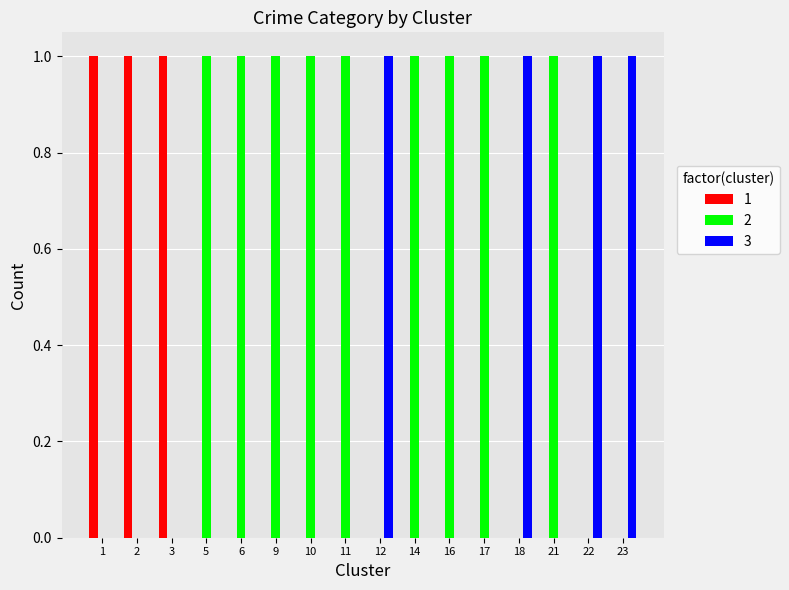

Is it true that 1 equals 1 at 21?

False